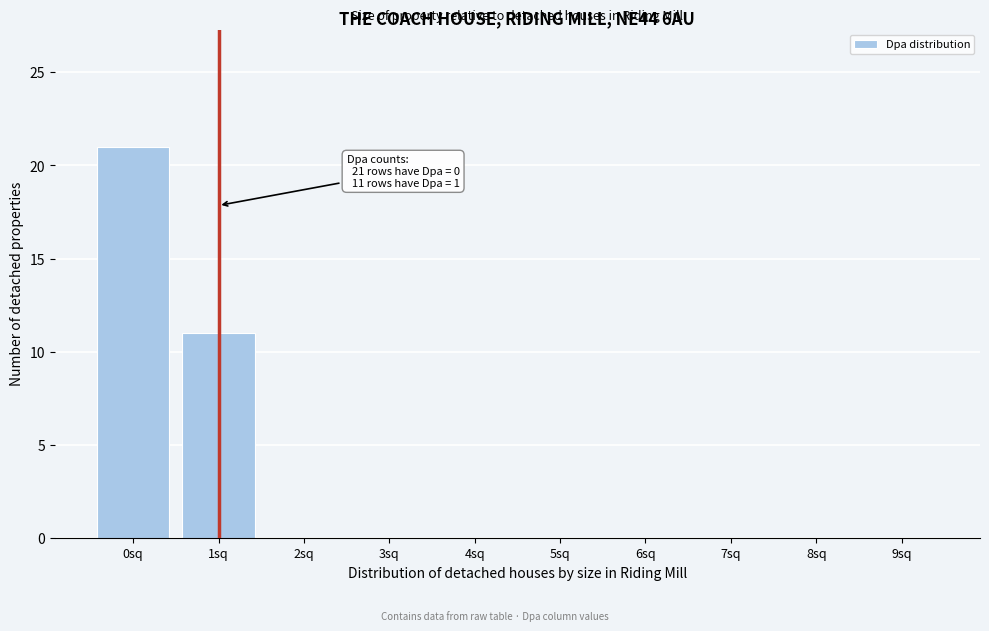

Reading right to left, list all the values displayed in this chart.

9sq=0	8sq=0	7sq=0	6sq=0	5sq=0	4sq=0	3sq=0	2sq=0	1sq=11	0sq=21